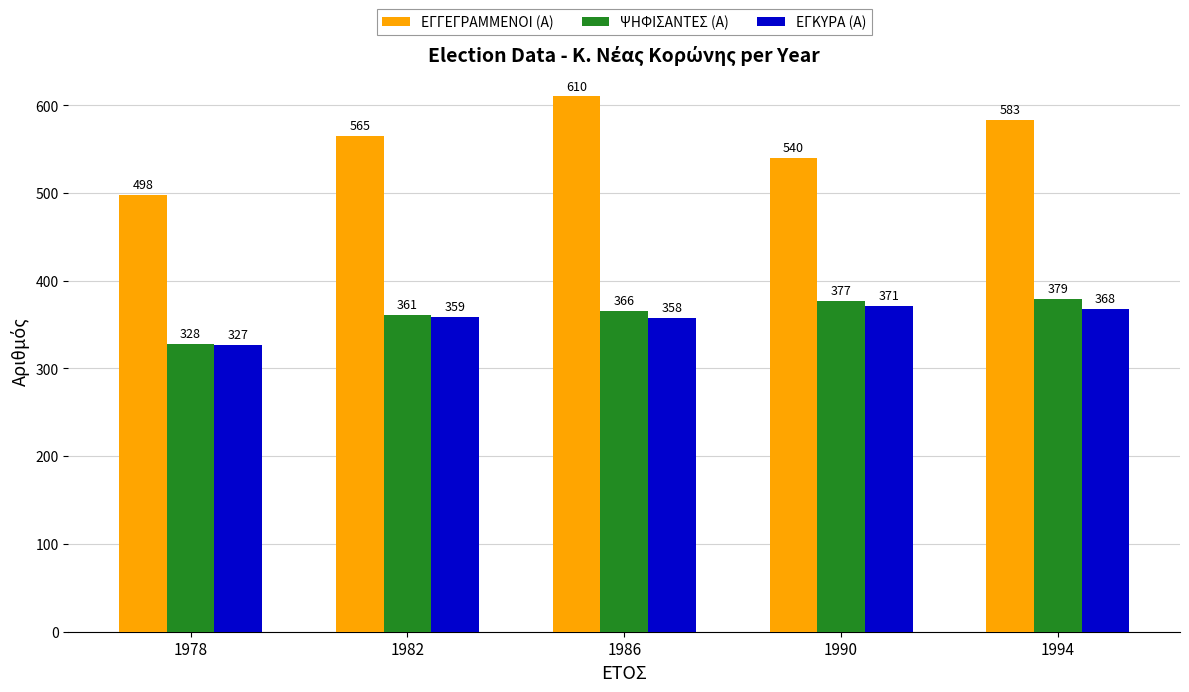

True or false: ΕΓΚΥΡΑ (Α) has a value of 100 at 1978.

False